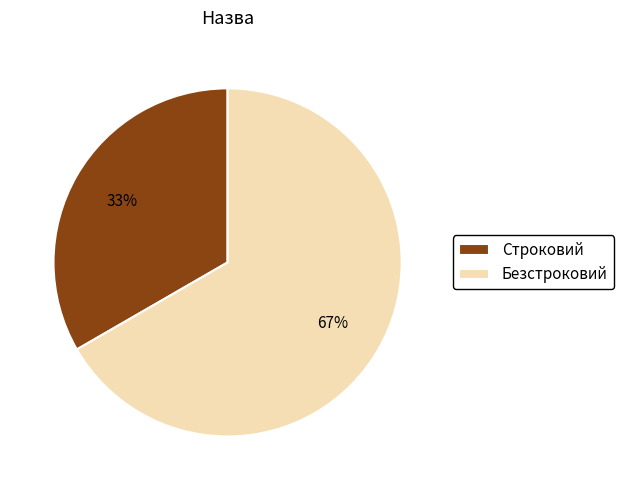

To the nearest percent, what is the combined percentage of Строковий and Безстроковий?

100%